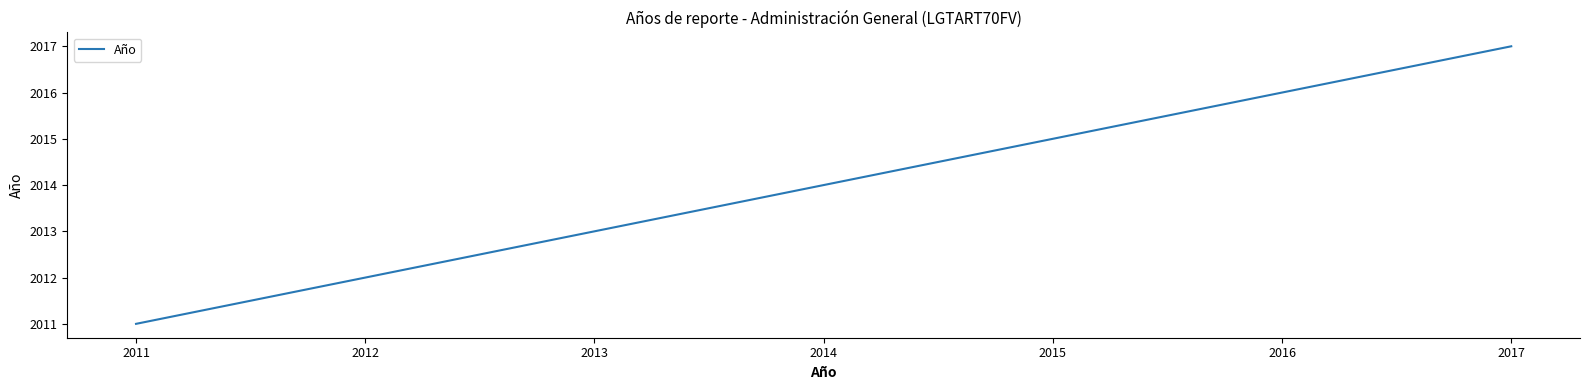

Which has a higher value, 2016 or 2013?

2016